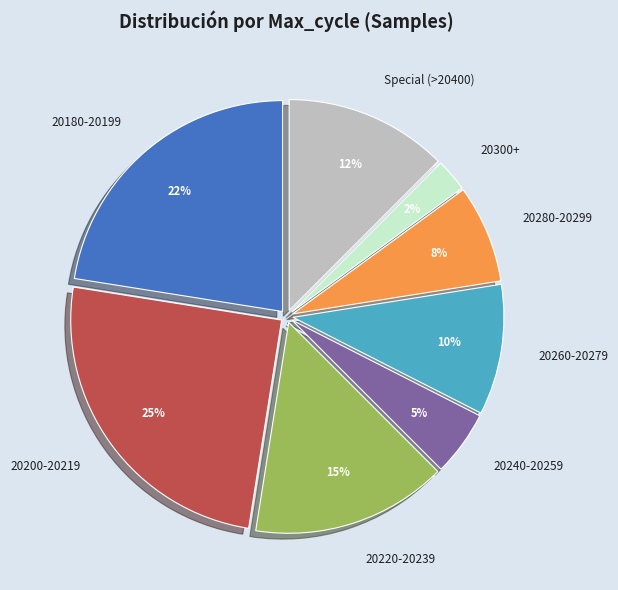

To the nearest percent, what is the average slice percentage?

12%